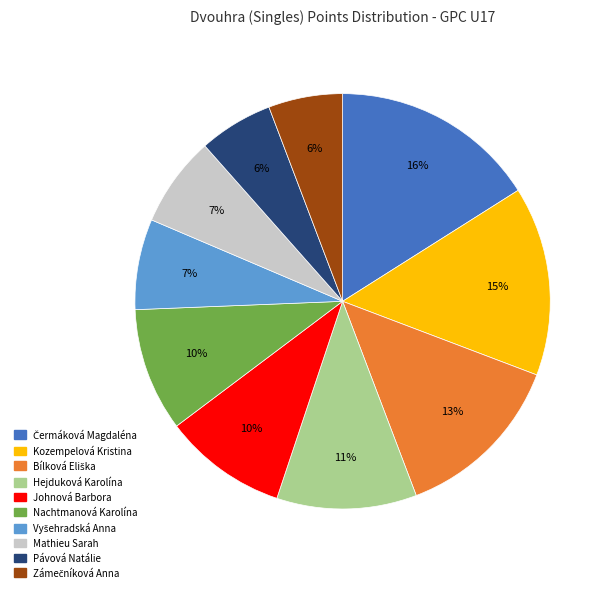

To the nearest percent, what percentage of the pie is Hejduková Karolína?

11%